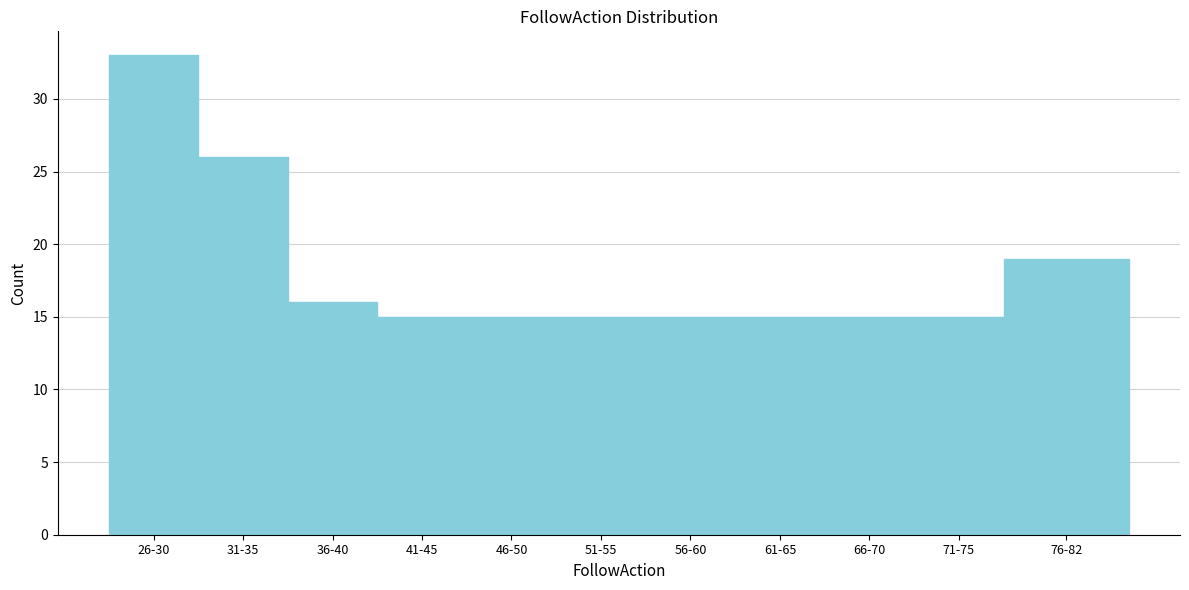

Reading left to right, extract all data points from this chart.

33	26	16	15	15	15	15	15	15	15	19